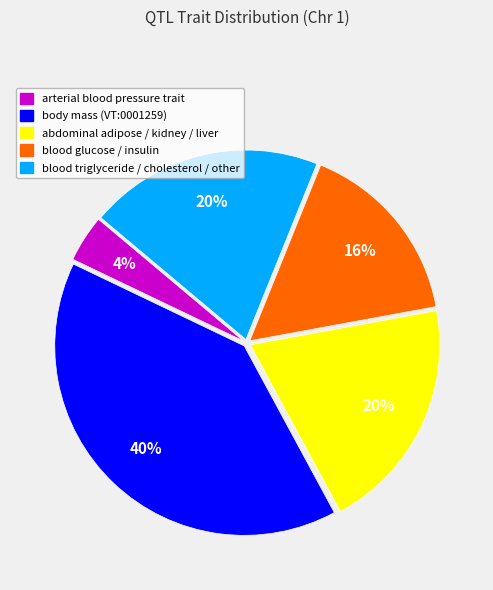

Count the number of slices in the pie.

5